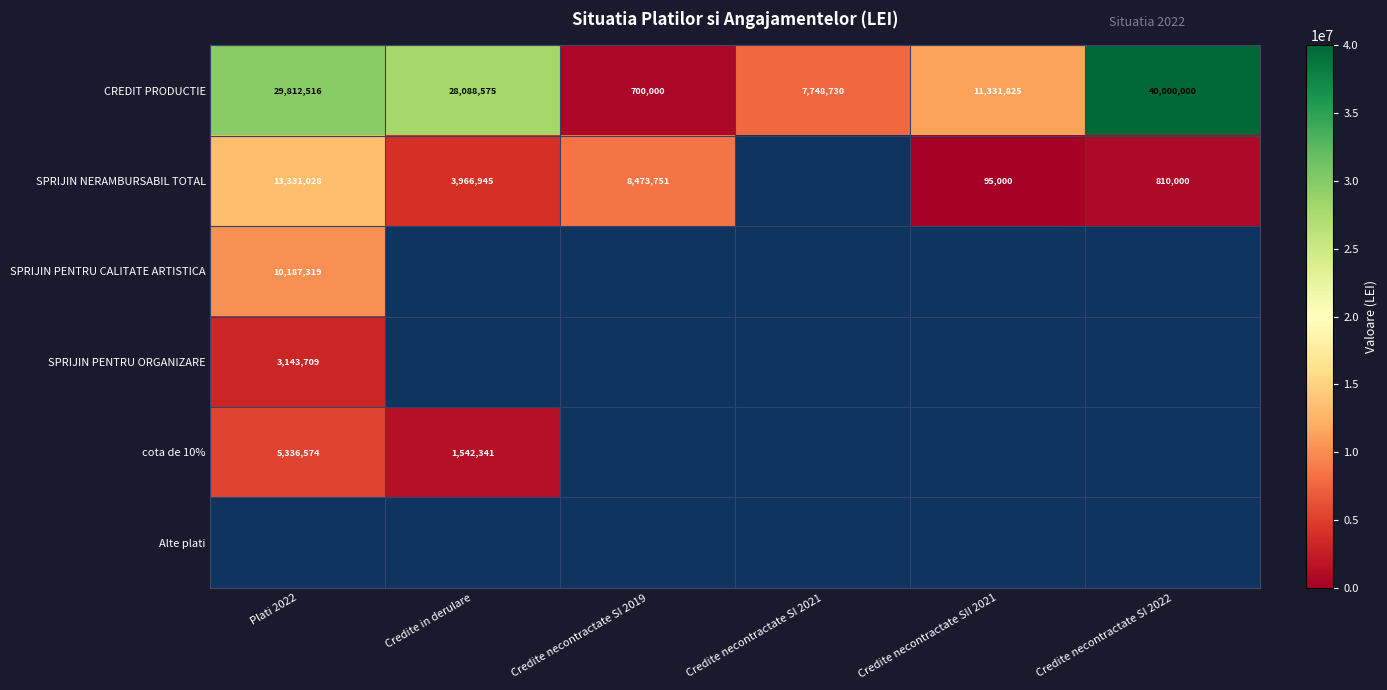

What is the difference between the CREDIT PRODUCTIE values at Credite in derulare and Credite necontractate SI 2019?

27388575